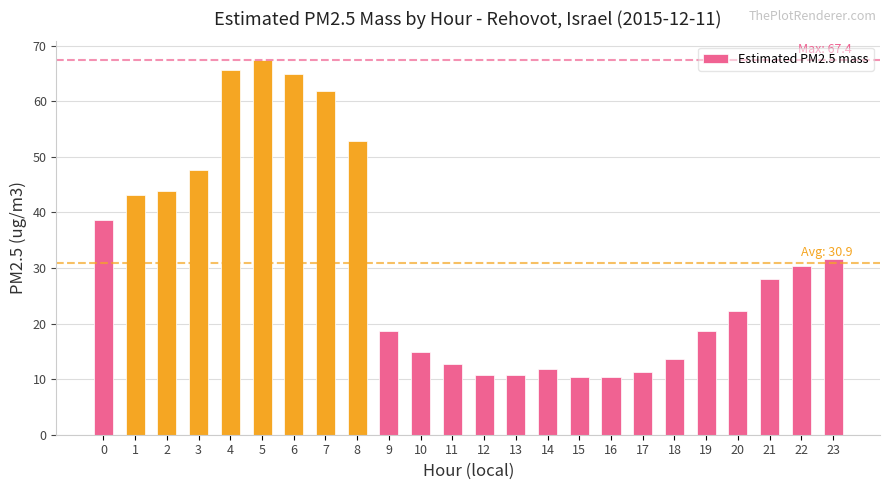

The chart shows a value of 18.7 at 9. True or false?

True